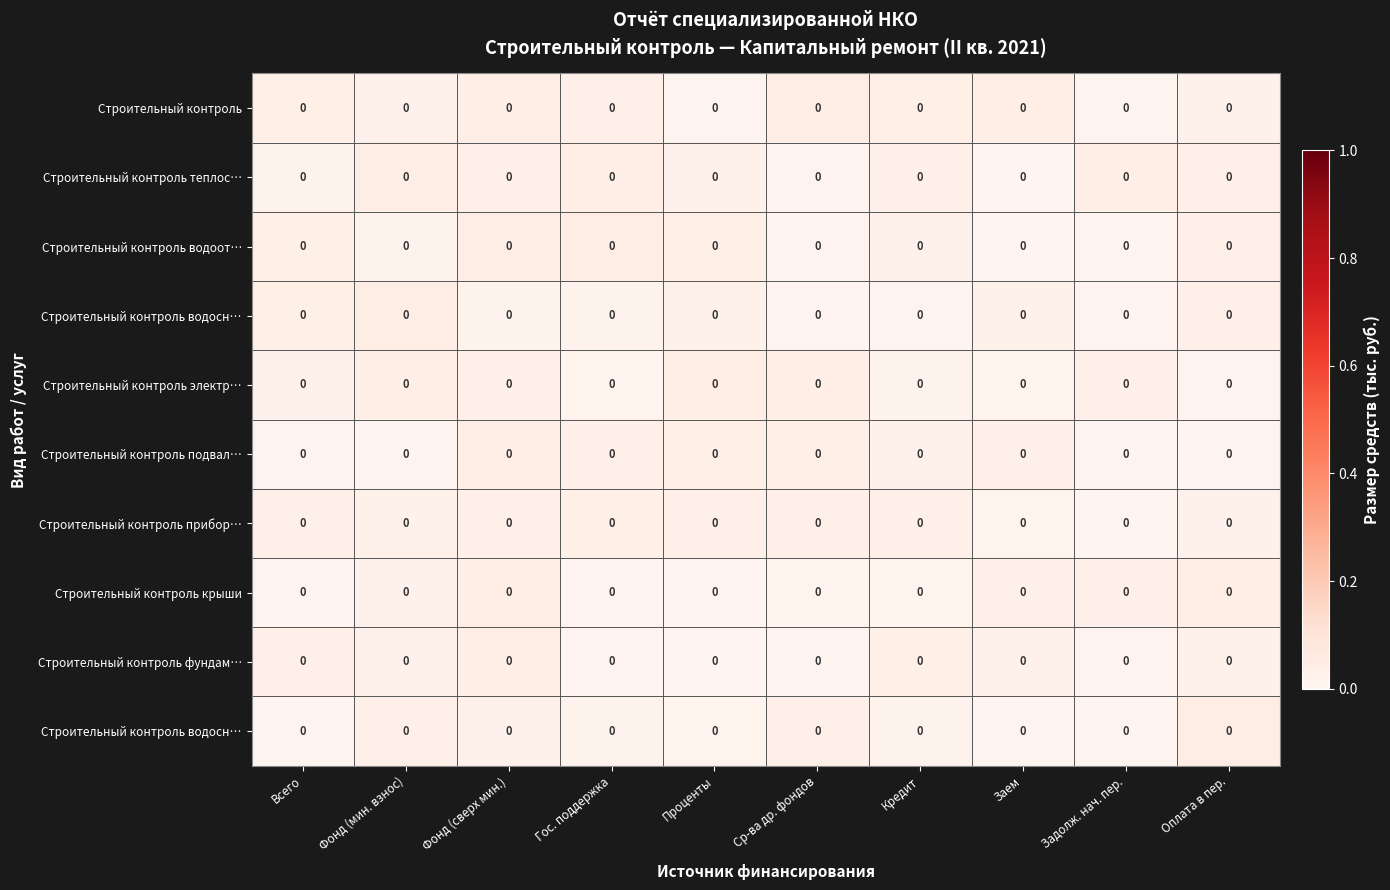

At which category is the sum across all series the highest?

Фонд (сверх мин.)